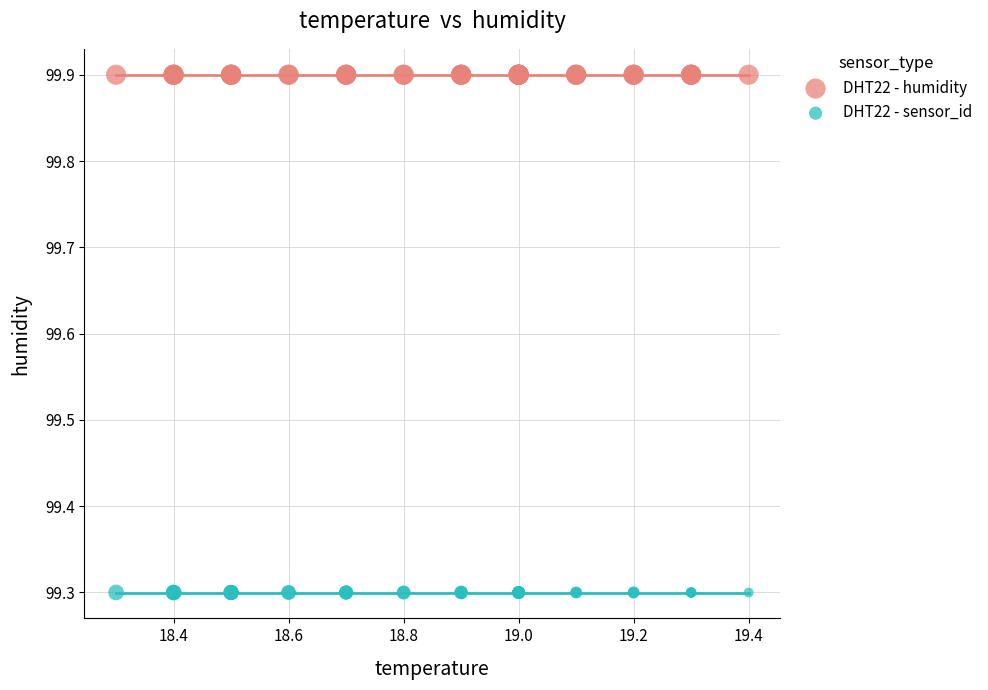

Which series contains the lowest Y value?

DHT22 - sensor_id